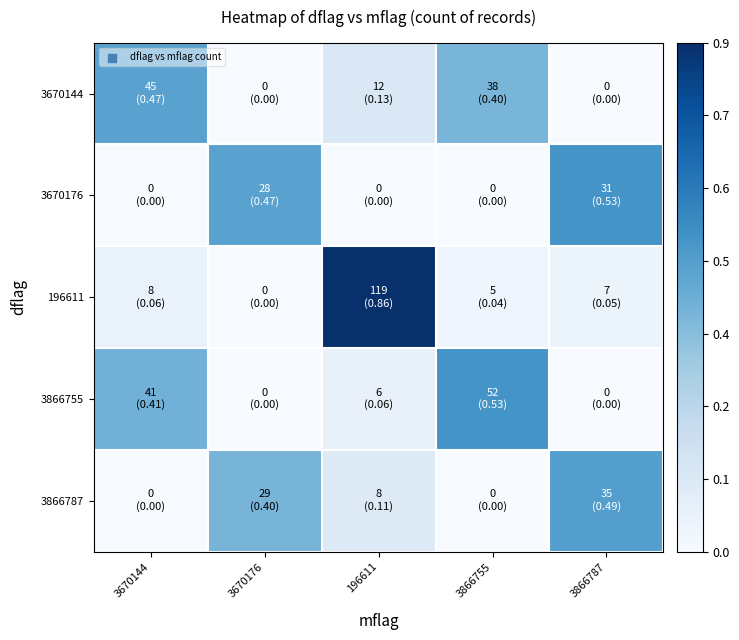

At how many categories does at least one series exceed 0?

5